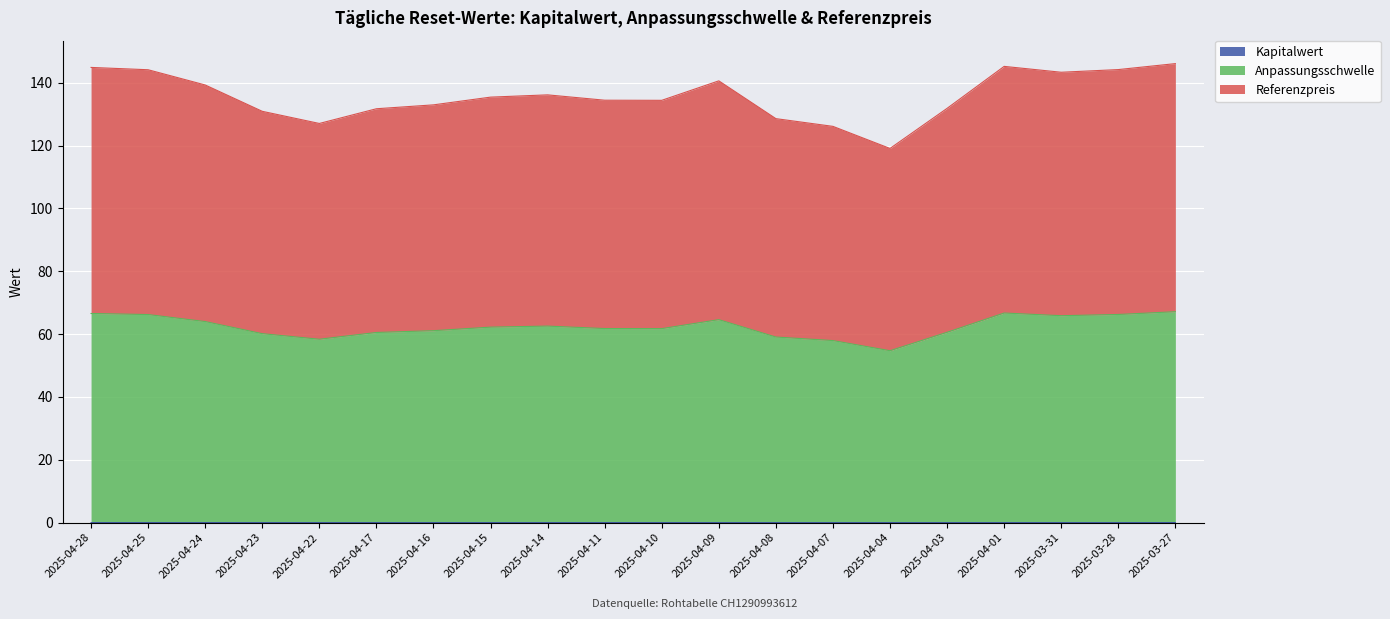

What is the total value across all series at 2025-04-17?

131.7